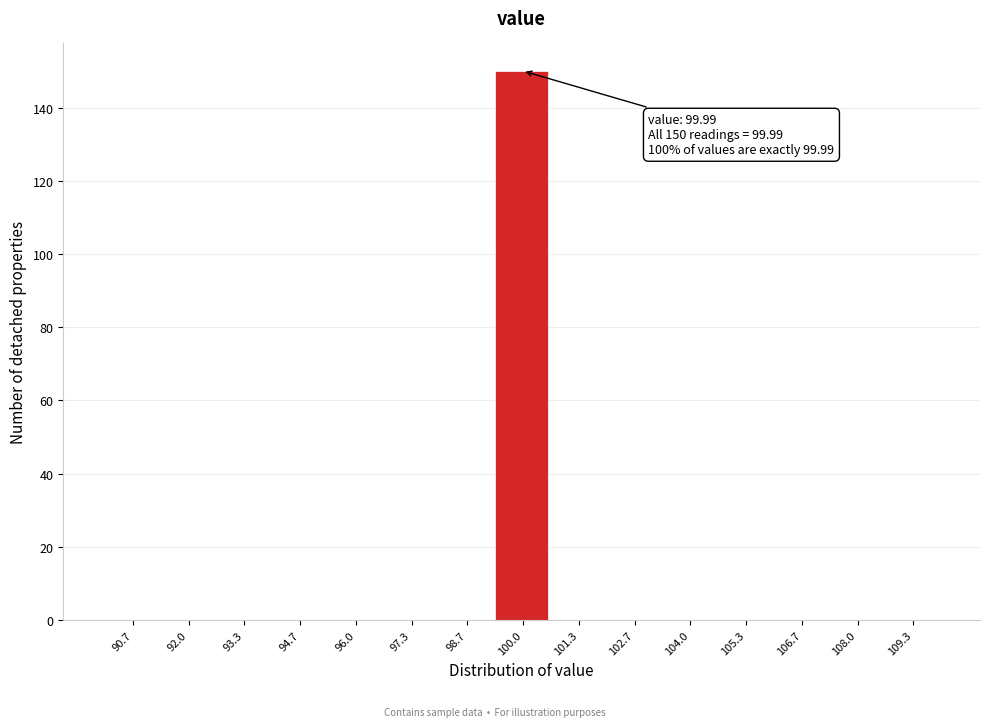

Which range on the x-axis has the tallest bar?

99.4 to 100.6